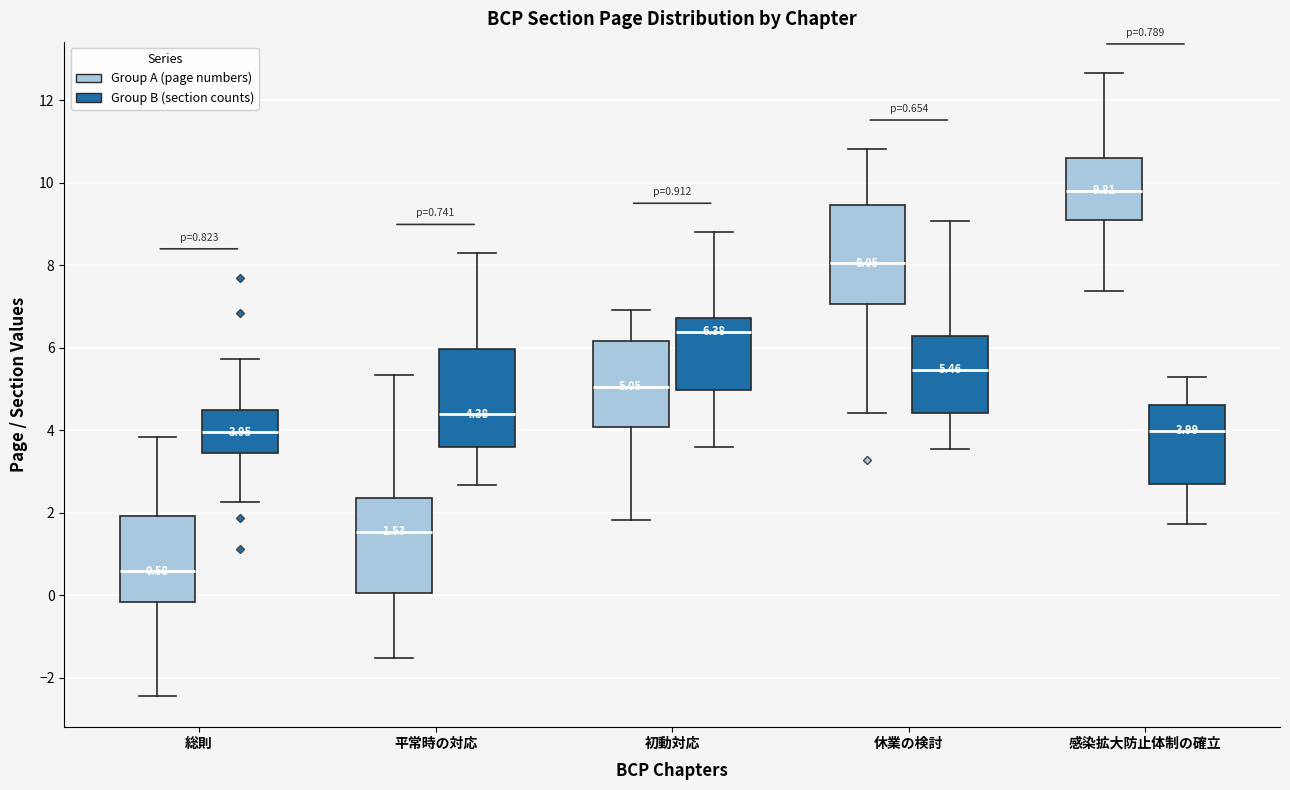

Which box has the lowest median line?

総則 (Group A (page numbers))